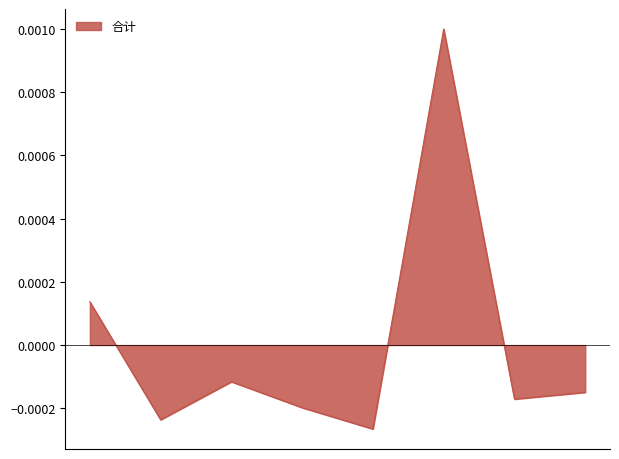

True or false: the data has more than 2 interior local peaks.

False